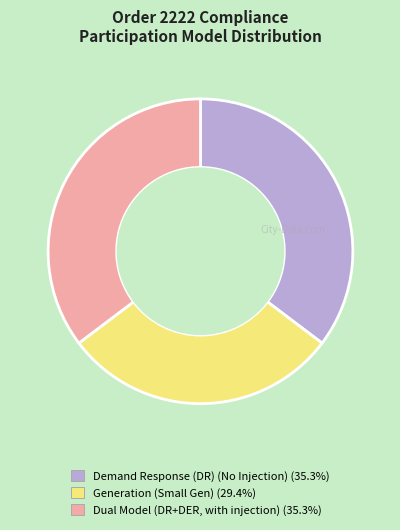

Is Demand Response (DR) (No Injection) the majority of the pie?

No